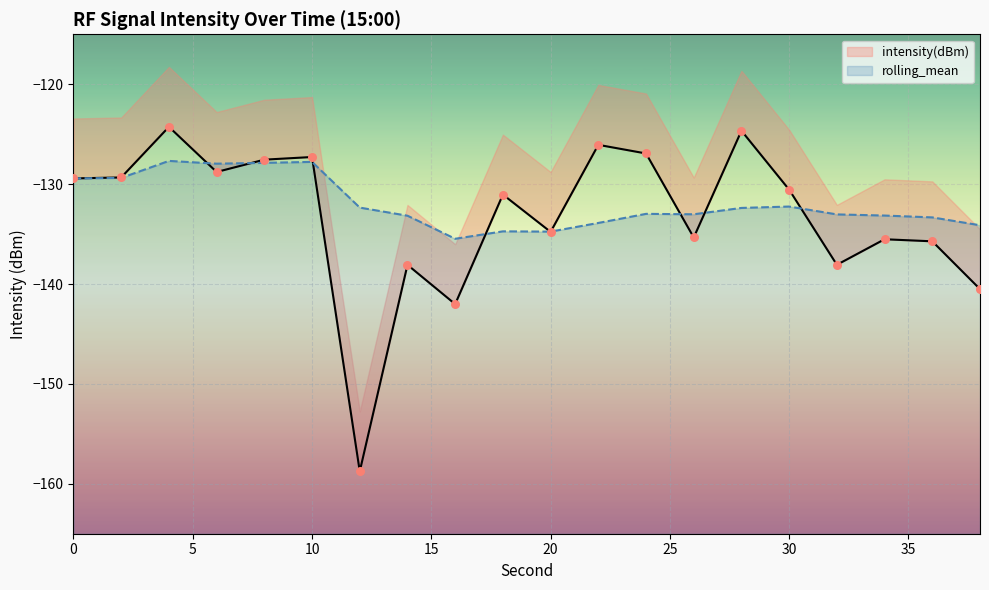

At how many categories does at least one series exceed -140?

20